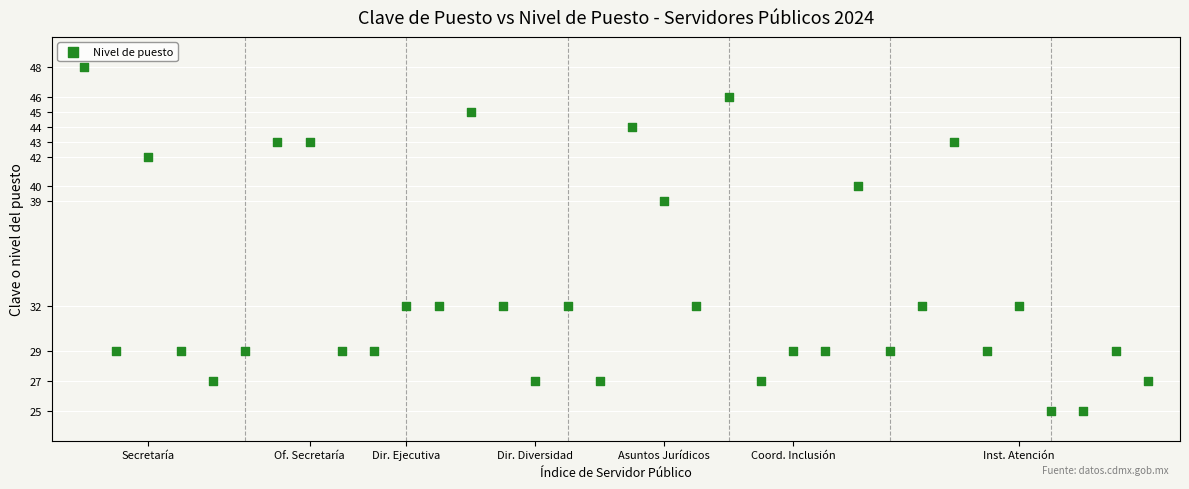

What Y value in the scatter plot is closest to 36?

39